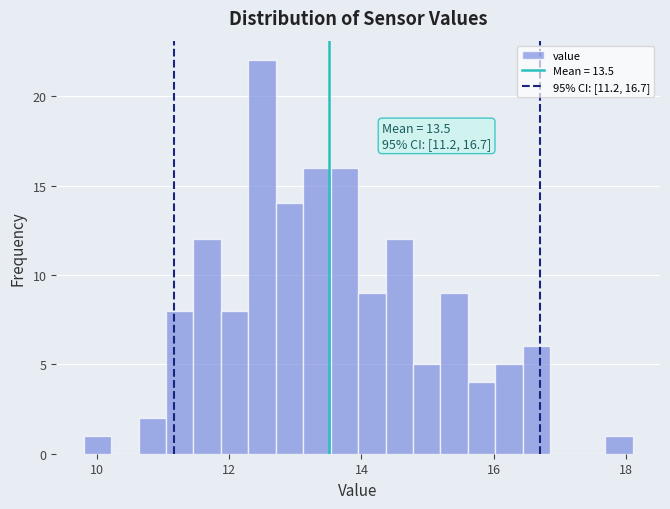

Around what value on the x-axis is the tallest bar? Give the approximate position of its centre, as read against the axis.

12.4